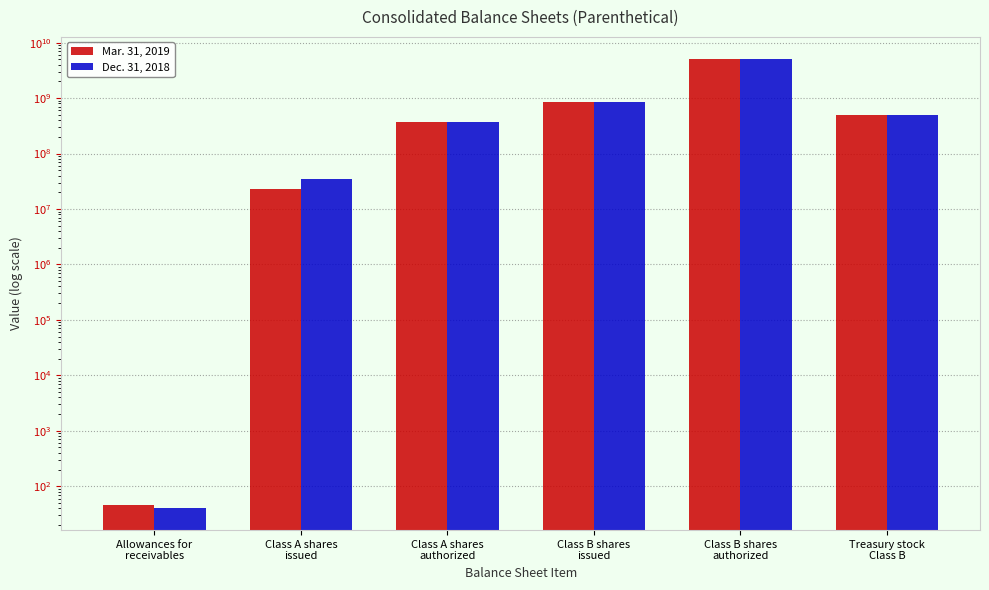

True or false: Dec. 31, 2018 has a value of 244548217 at Treasury stock
Class B.

False